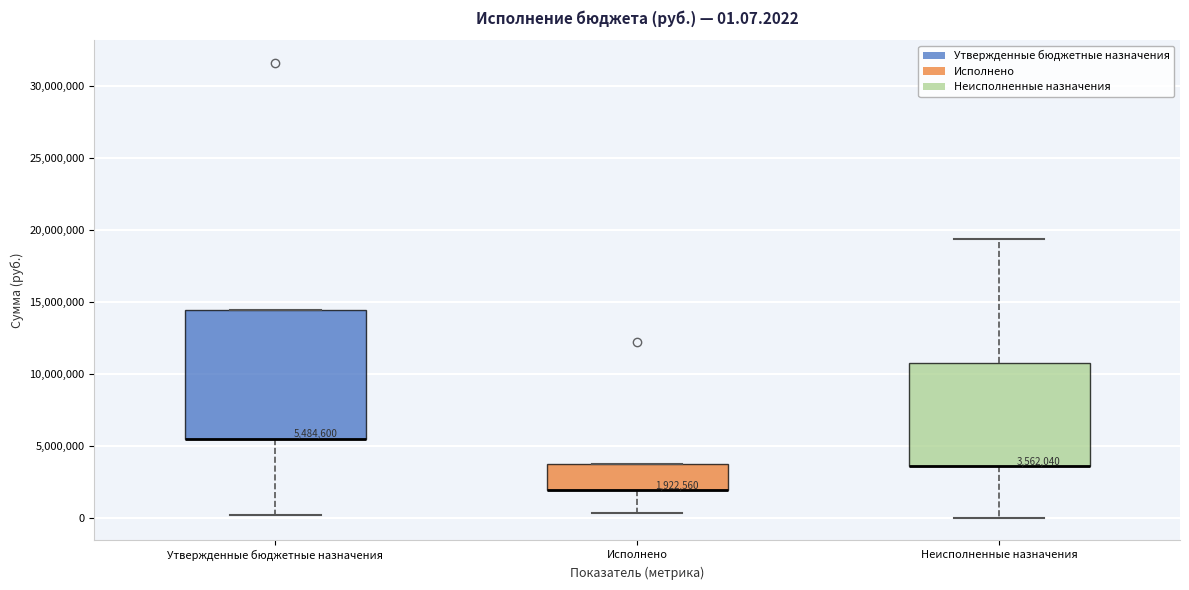

Which box is the tallest, from its lower edge to its upper edge?

Утвержденные бюджетные назначения